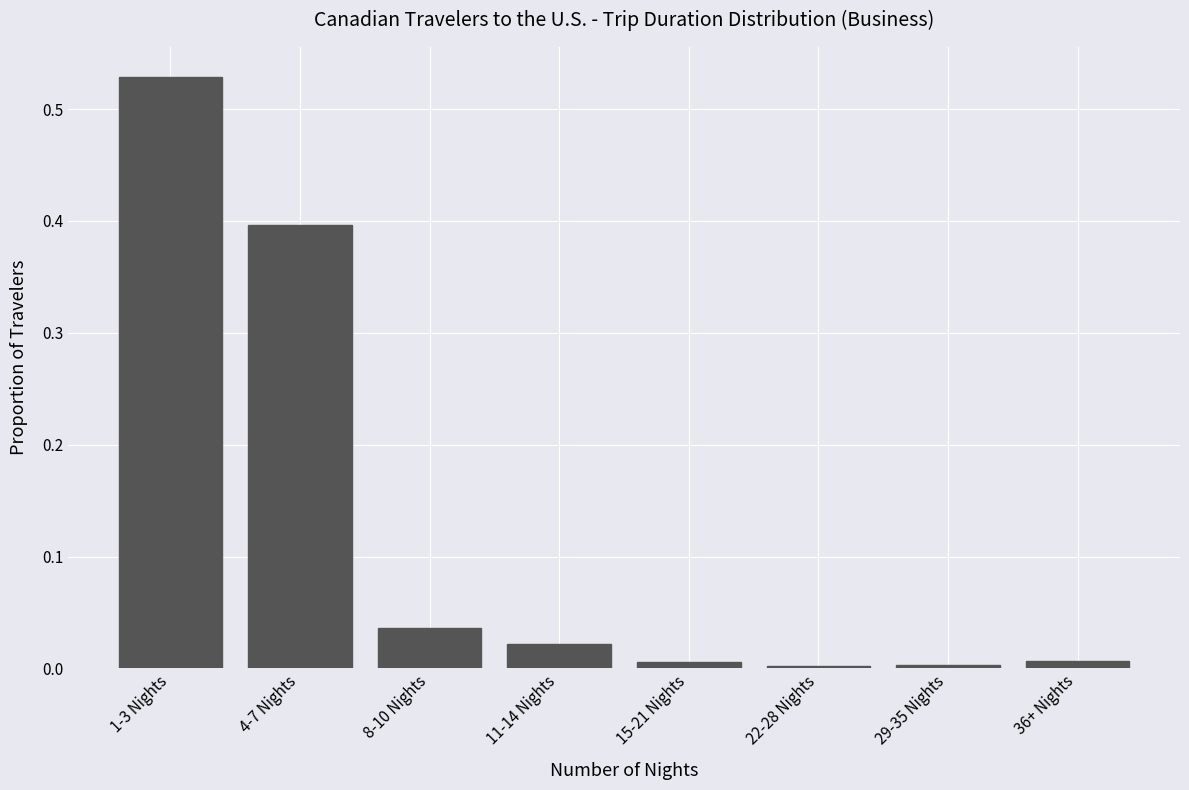

What is the difference between the second highest and second lowest values?

0.4